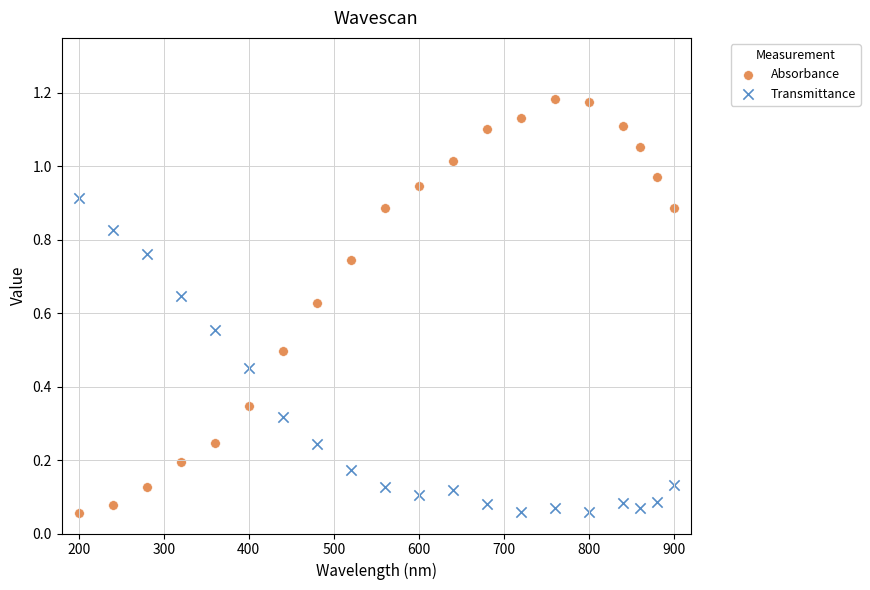

What are all the series names shown in the legend?

Absorbance, Transmittance